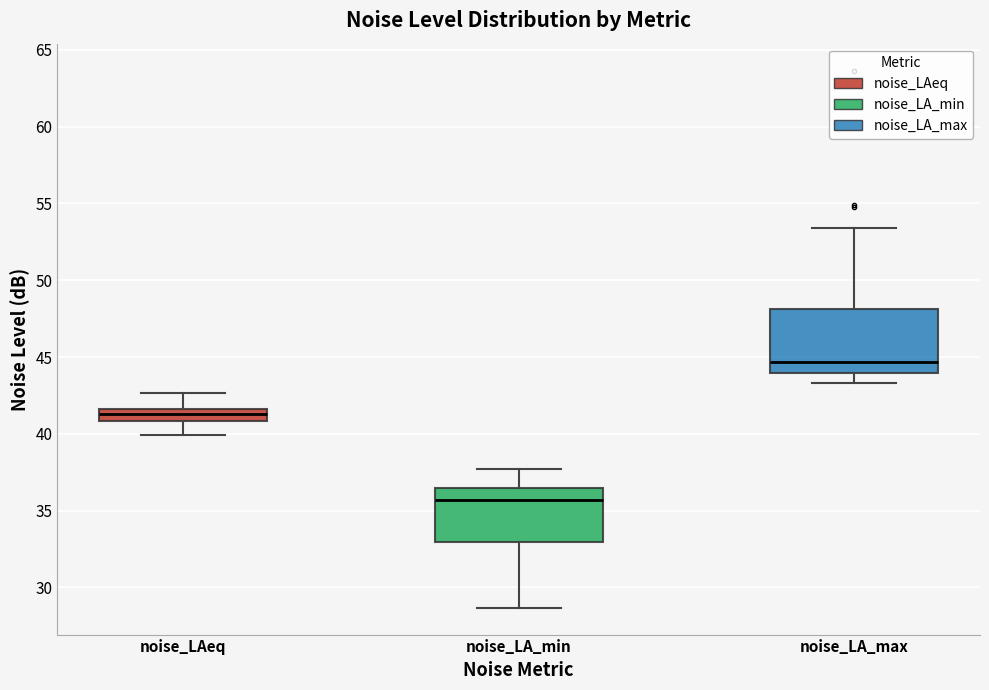

Which box has the lowest median line?

noise_LA_min